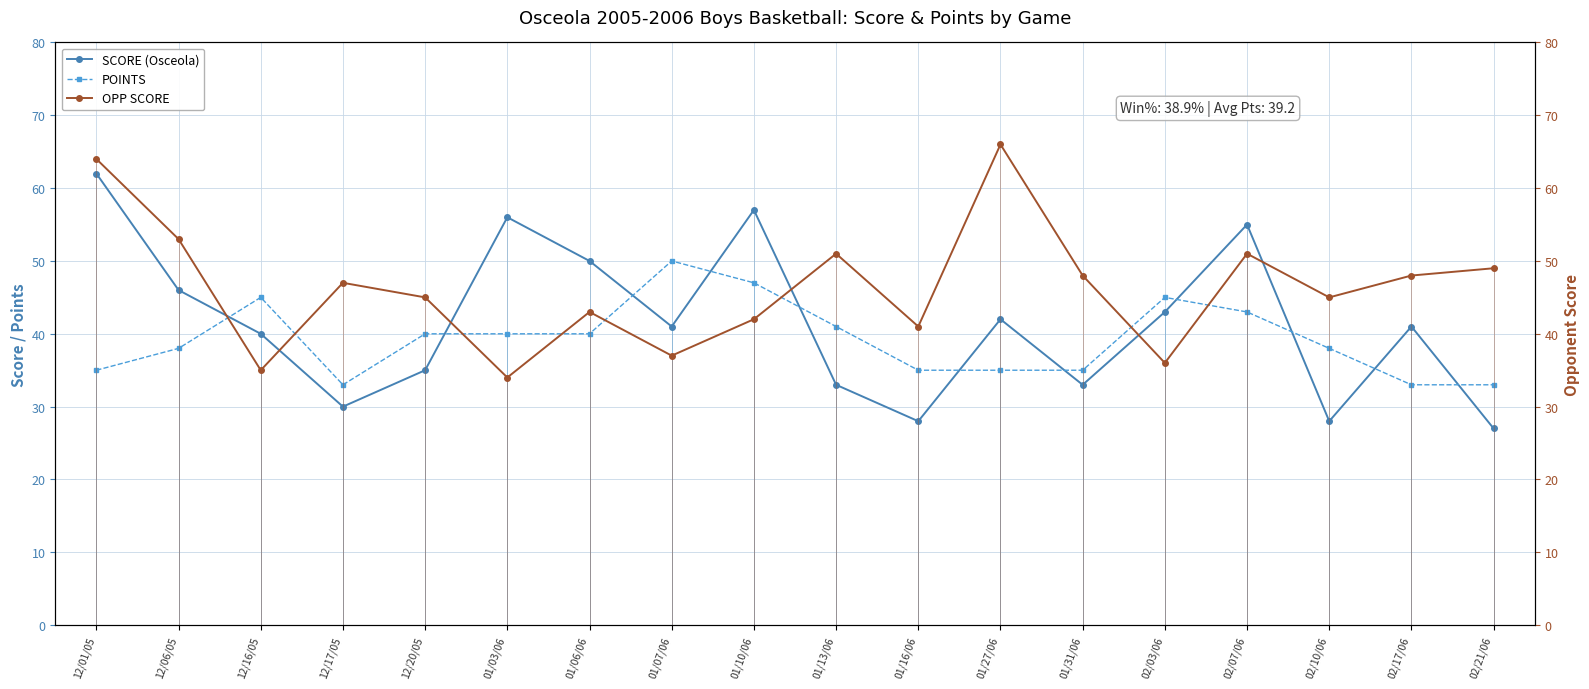

How many lines are shown in the chart?

3